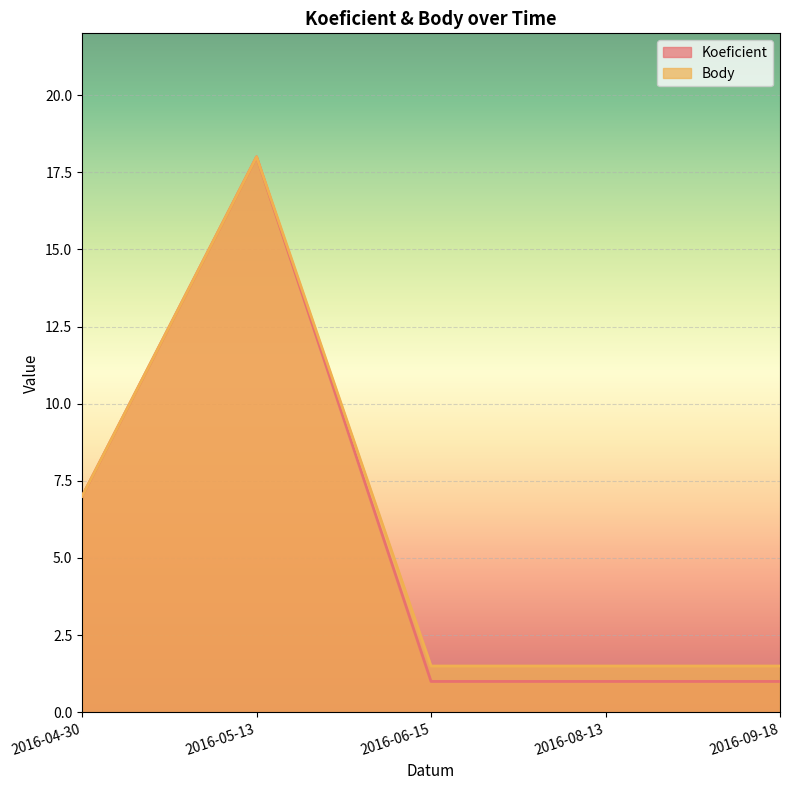

Reading right to left, what are all the values shown in this chart?

Koeficient: 1.0	1.0	1.0	18.0	7.0
Body: 1.5	1.5	1.5	18.0	7.0